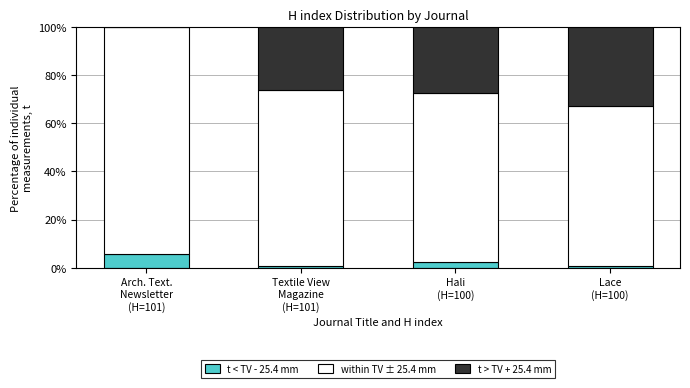

How many values in the t < TV - 25.4 mm series exceed 2?

2